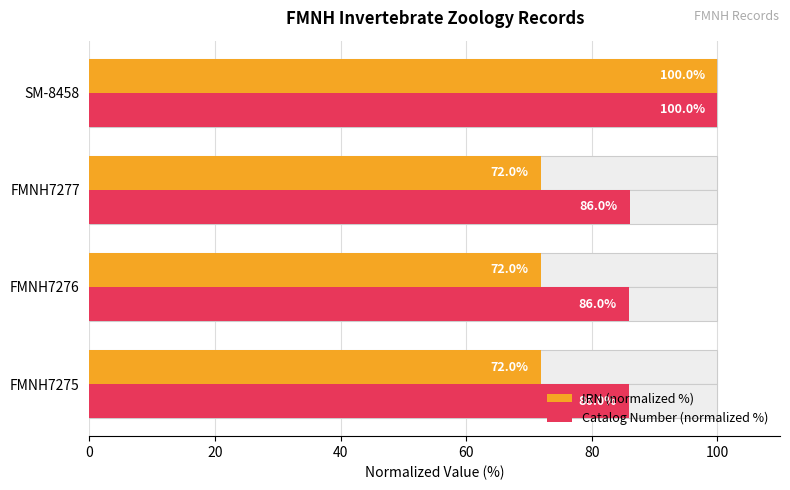

How many bars are there in each group?

2